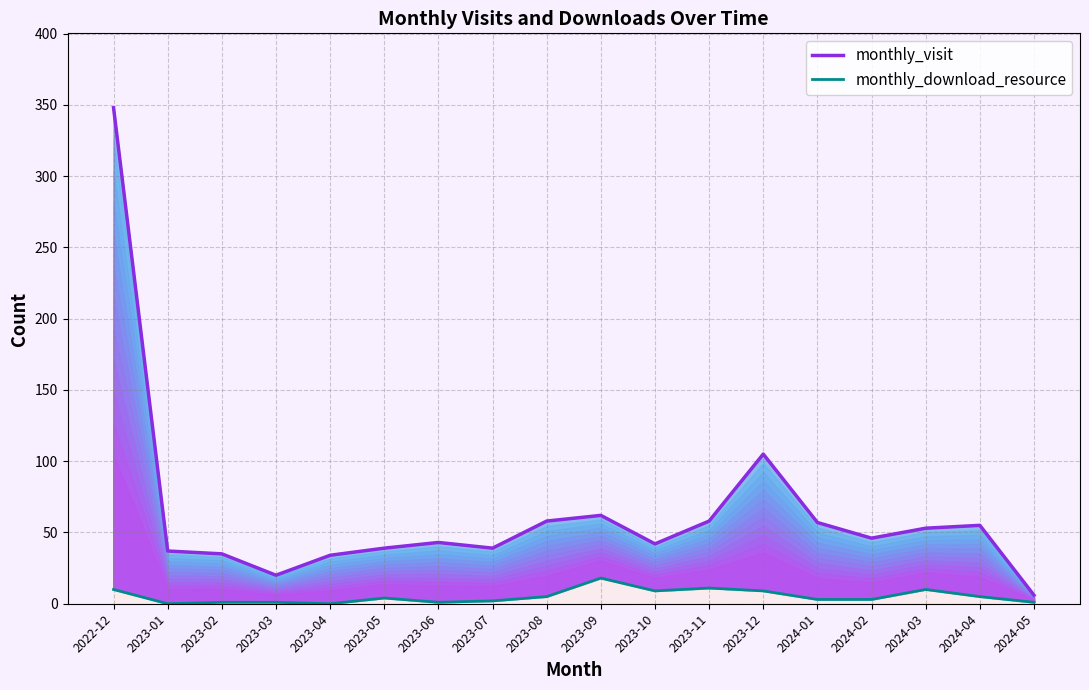

The monthly_download_resource series shows 2 at 2023-08. True or false?

False